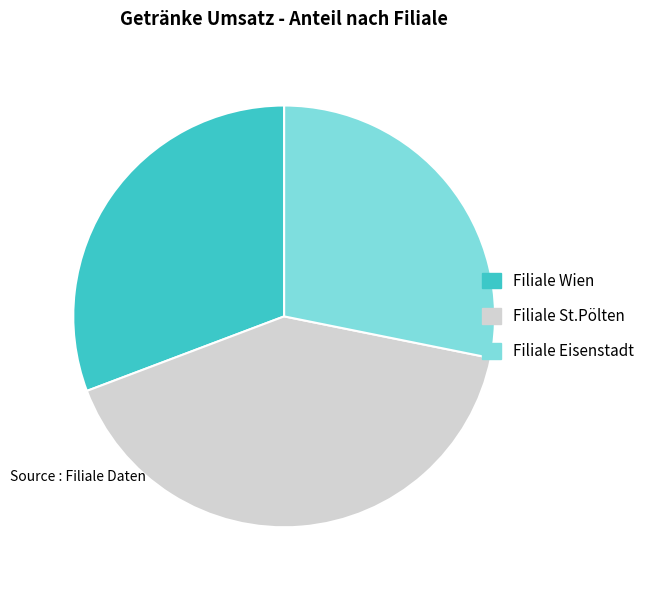

Does Filiale St.Pölten represent more than half of the total?

No